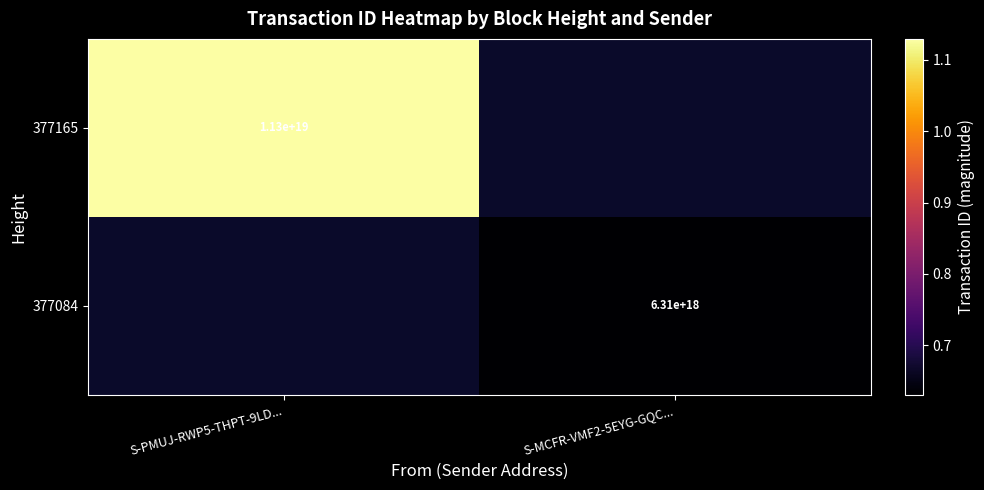

Is it true that 377084 equals 1697242781105035264 at S-MCFR-VMF2-5EYG-GQC...?

False